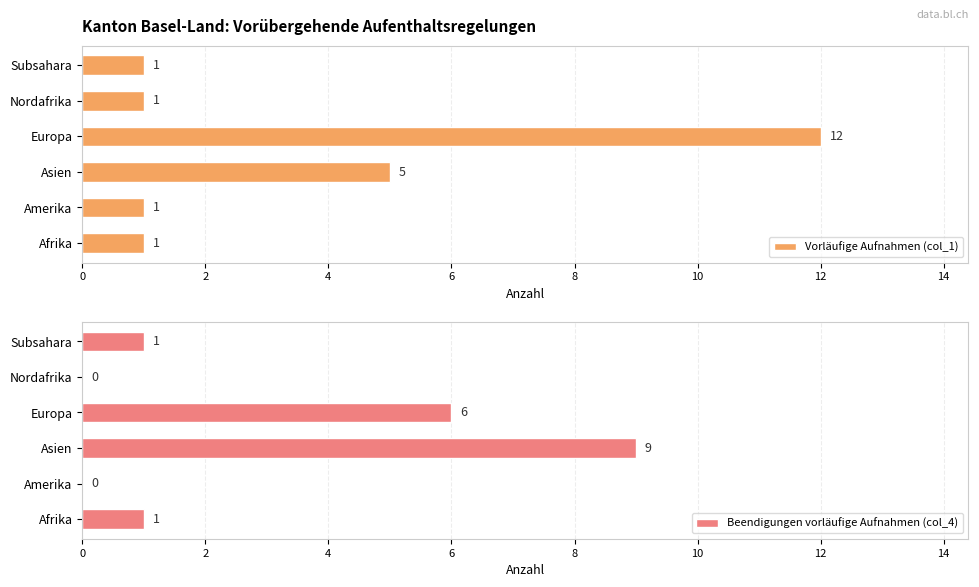

True or false: Vorläufige Aufnahmen (col_1) has a value of 5 at Asien.

True